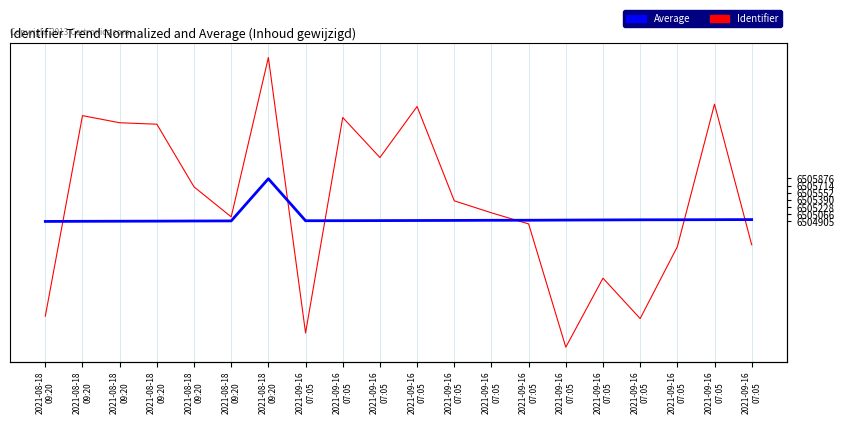

How many intersections are there between Identifier and Average?

6